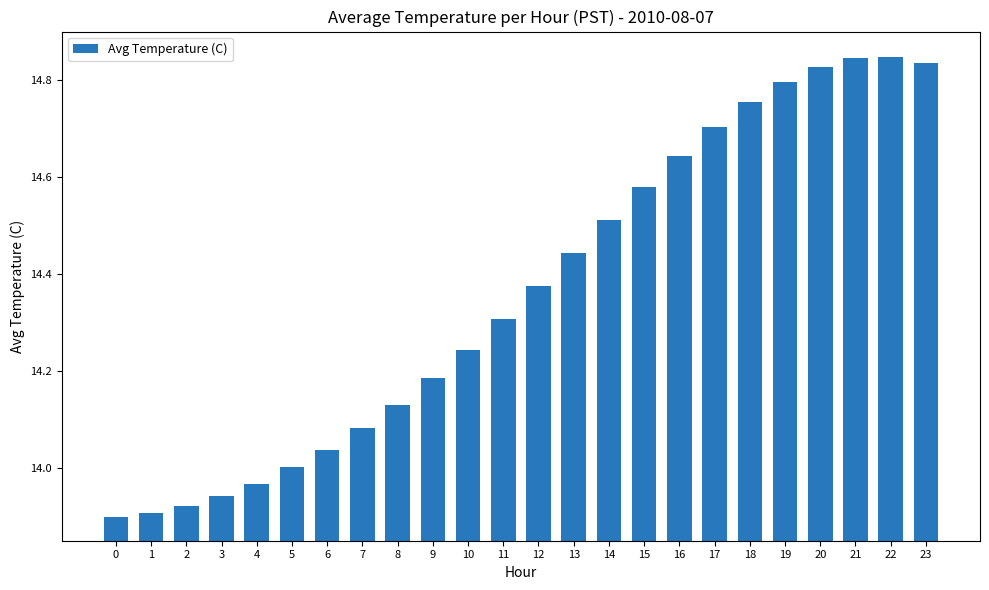

Where is the data nearest to the value 14?

5